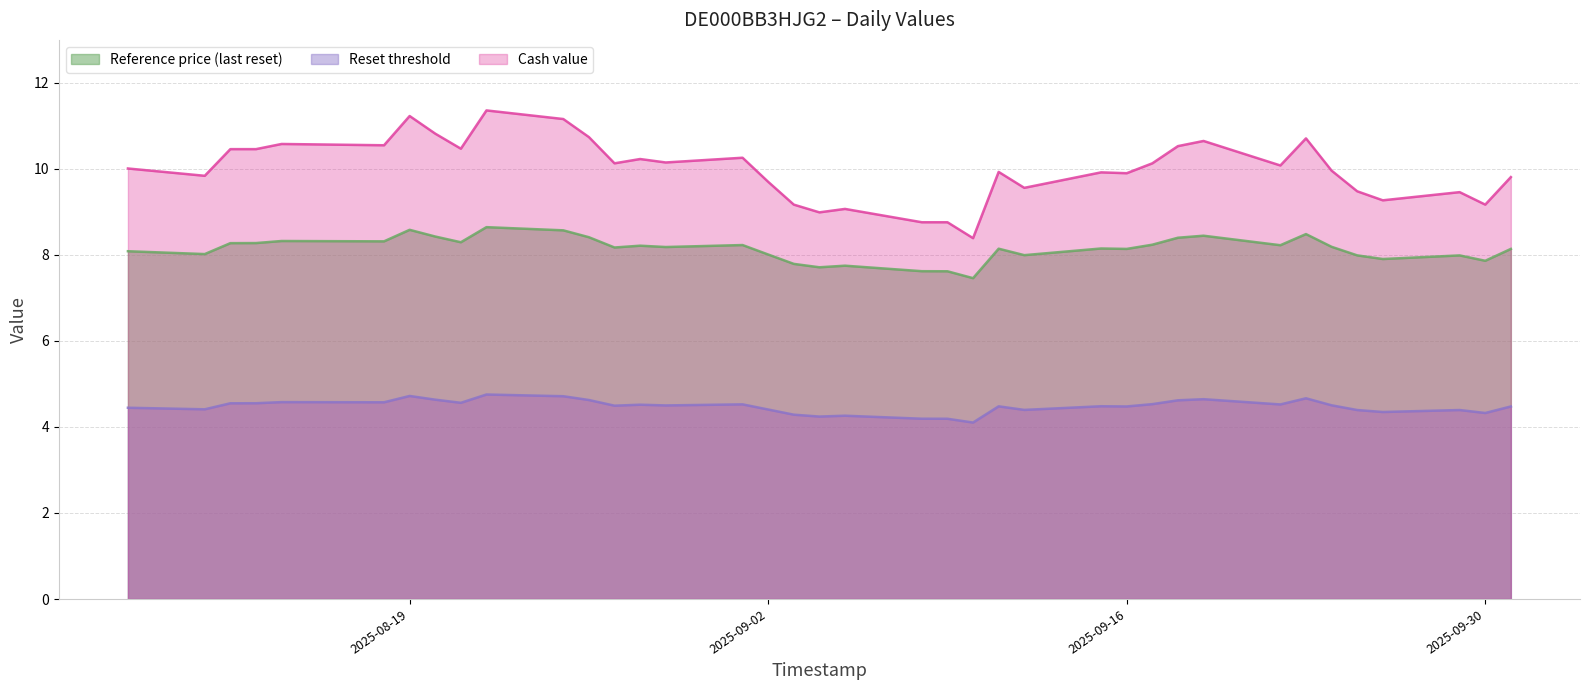

True or false: Reset threshold and Cash value intersect in this chart.

False